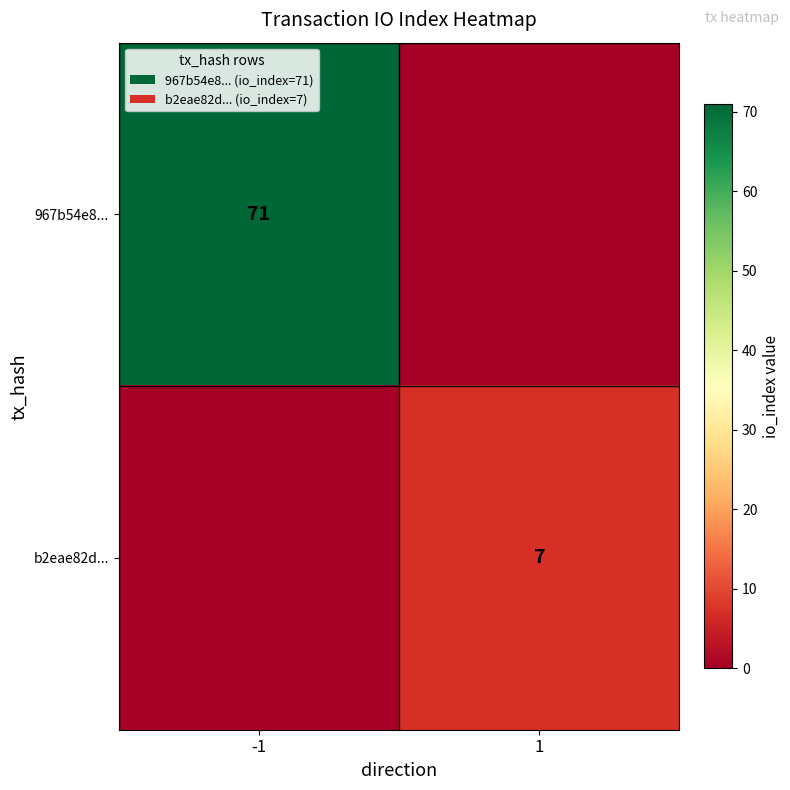

The b2eae82d... series shows 12 at 1. True or false?

False